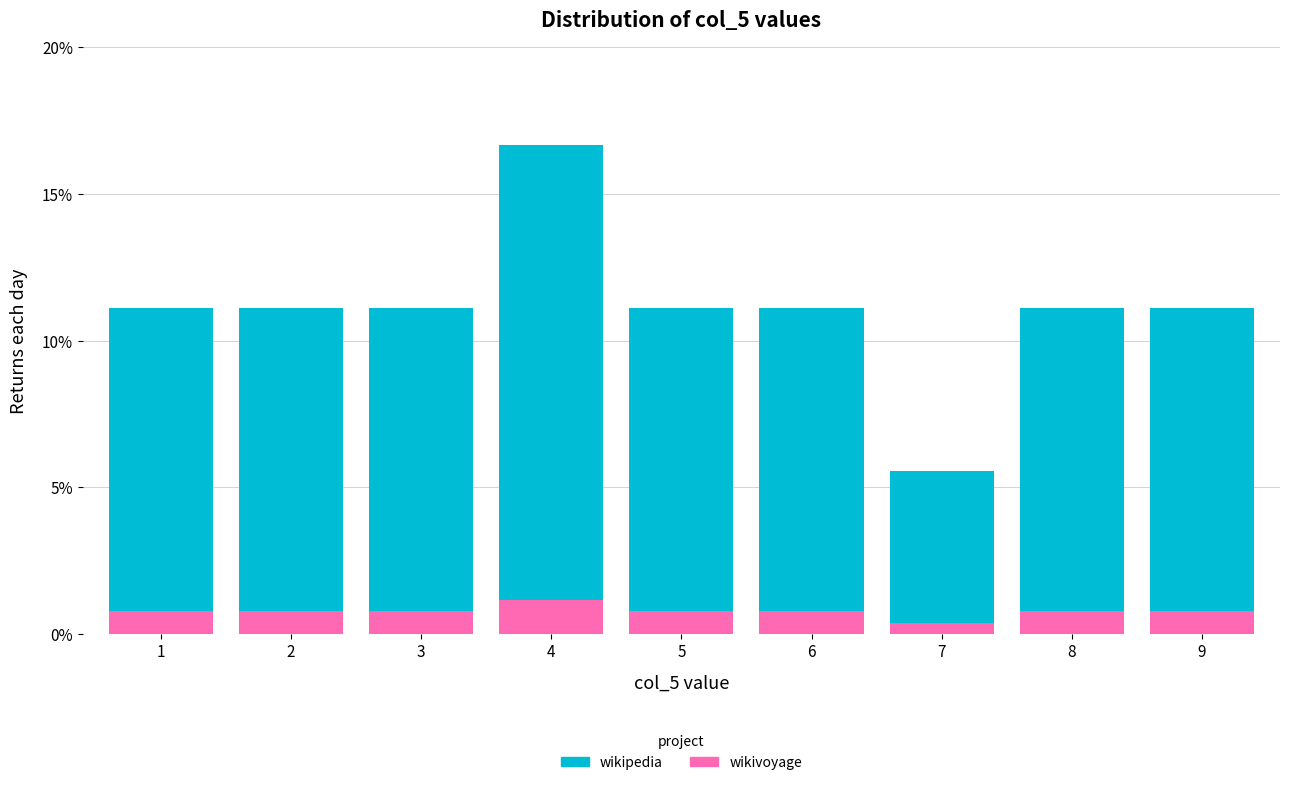

Reading left to right, transcribe this chart: for each stacked bar, give the range it covers on the x-axis and its total height. The values are not printed on the chart, so give them approximately, as read against the axis.

0.5 to 1.5: 11.0
1.5 to 2.5: 11.0
2.5 to 3.5: 11.0
3.5 to 4.5: 16.5
4.5 to 5.5: 11.0
5.5 to 6.5: 11.0
6.5 to 7.5: 5.5
7.5 to 8.5: 11.0
8.5 to 9.5: 11.0